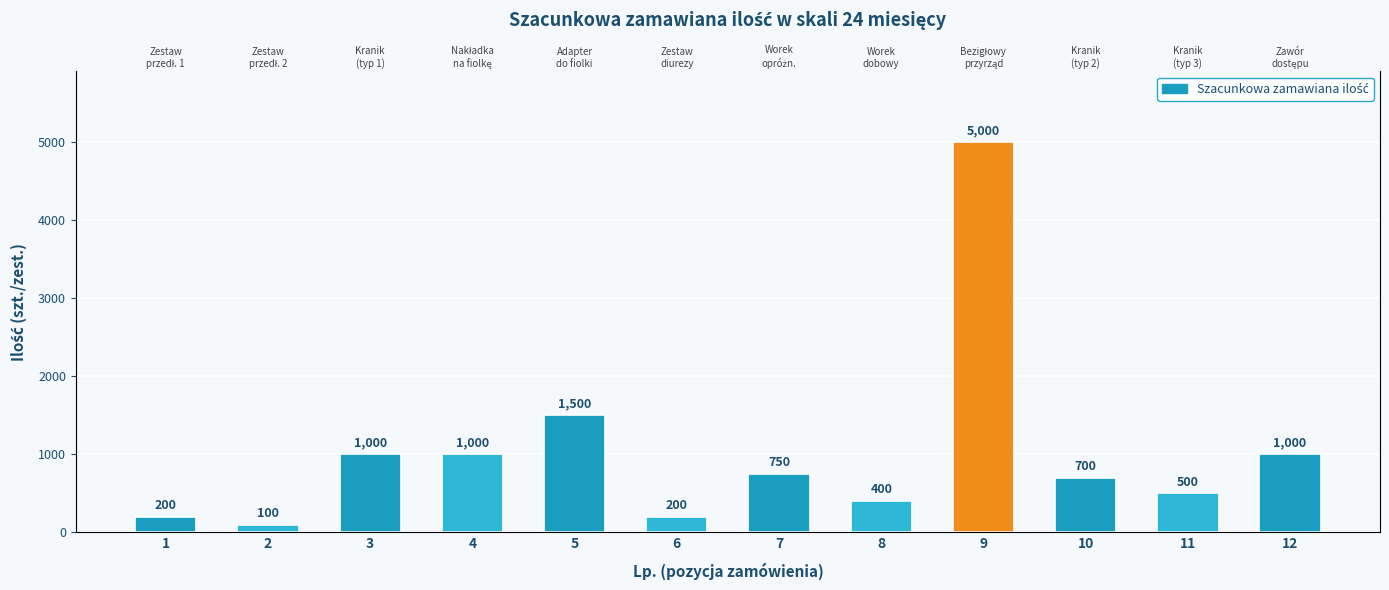

How many series are shown in this chart?

1